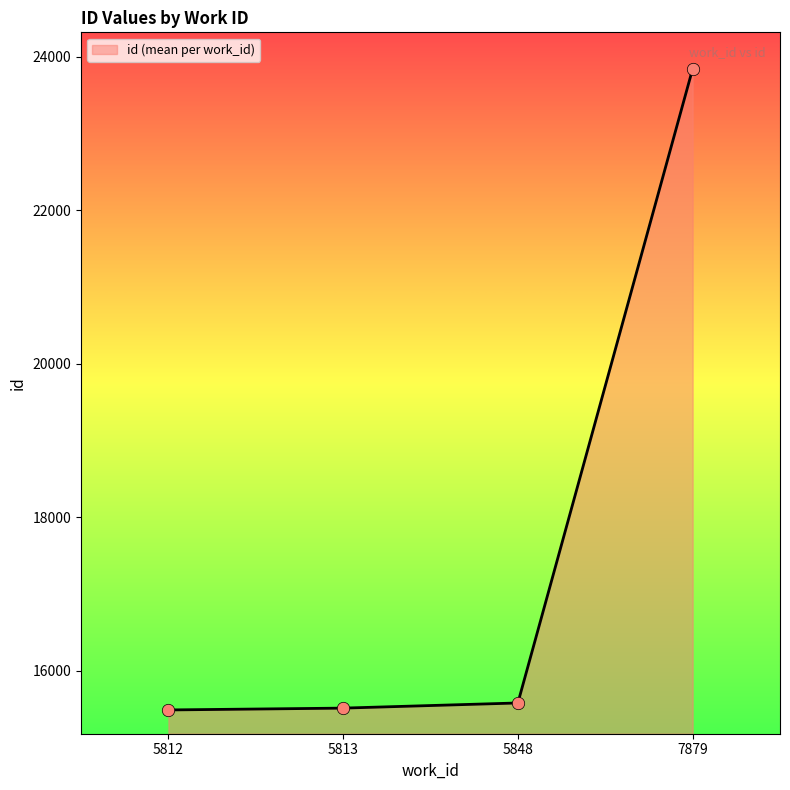

Approximately how many times larger is the value at 5813 compared to 7879?

0.7